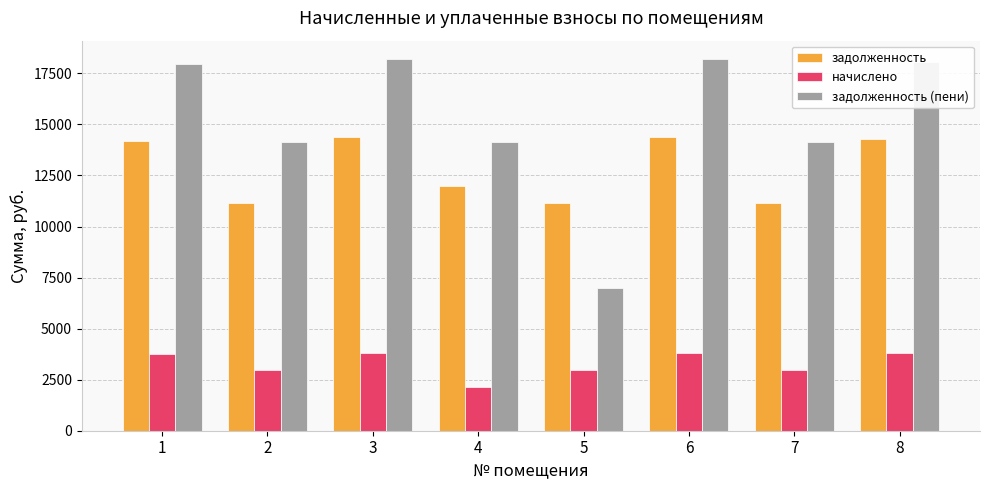

What are all the series names shown in the legend?

задолженность, начислено, задолженность (пени)